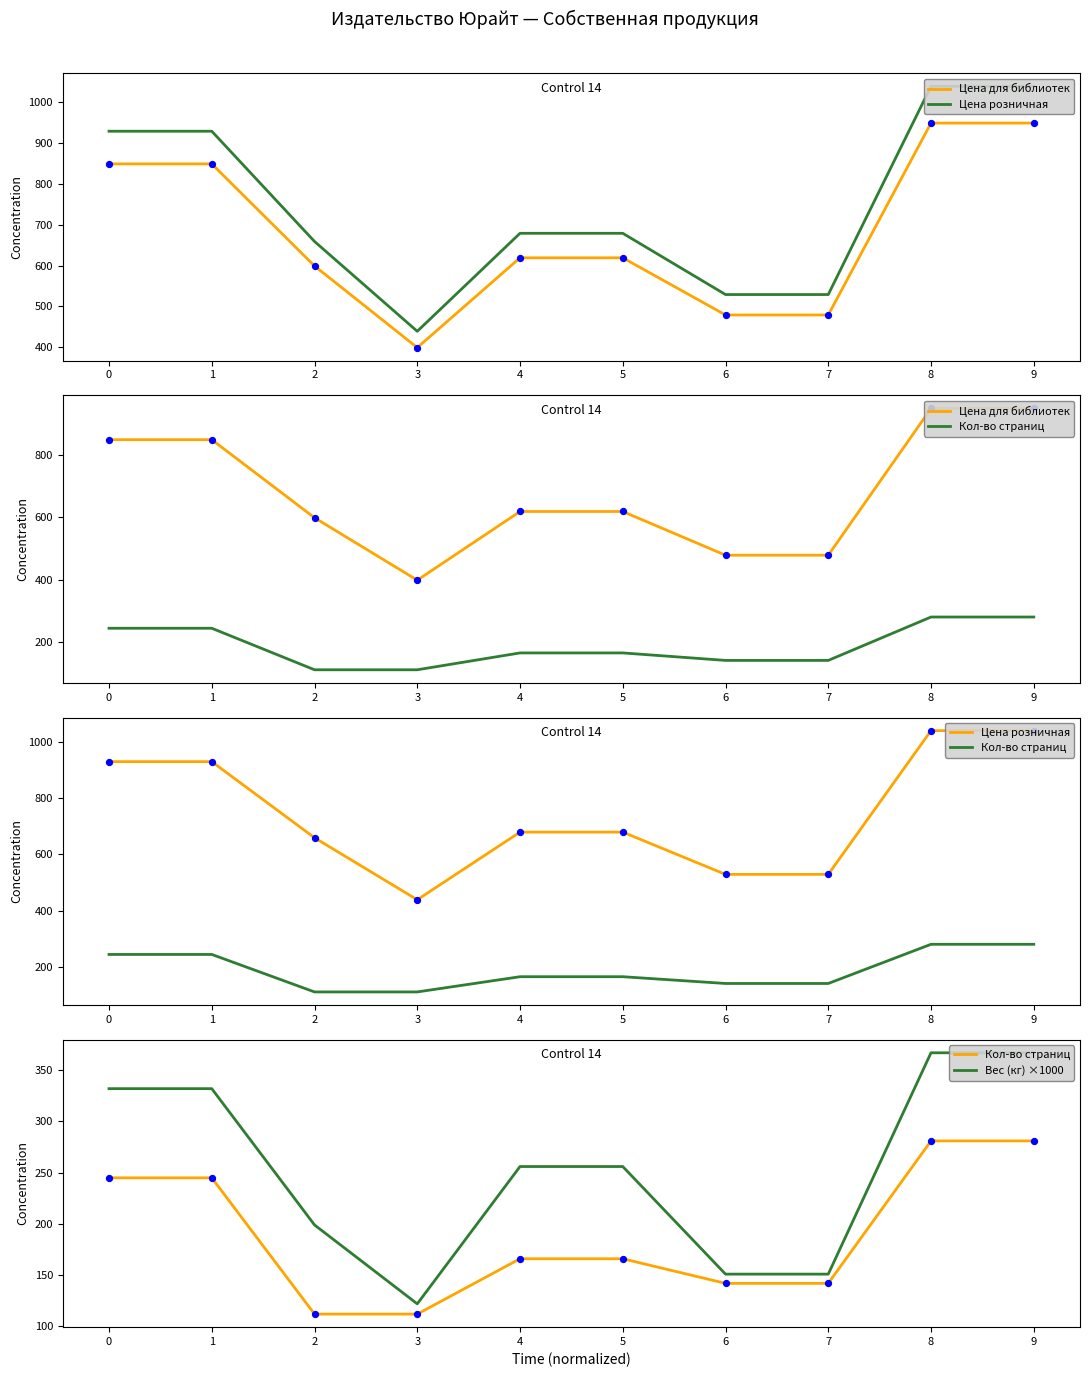

Is the value of Кол-во страниц at 9 greater than the value of Цена для библиотек at 3?

No